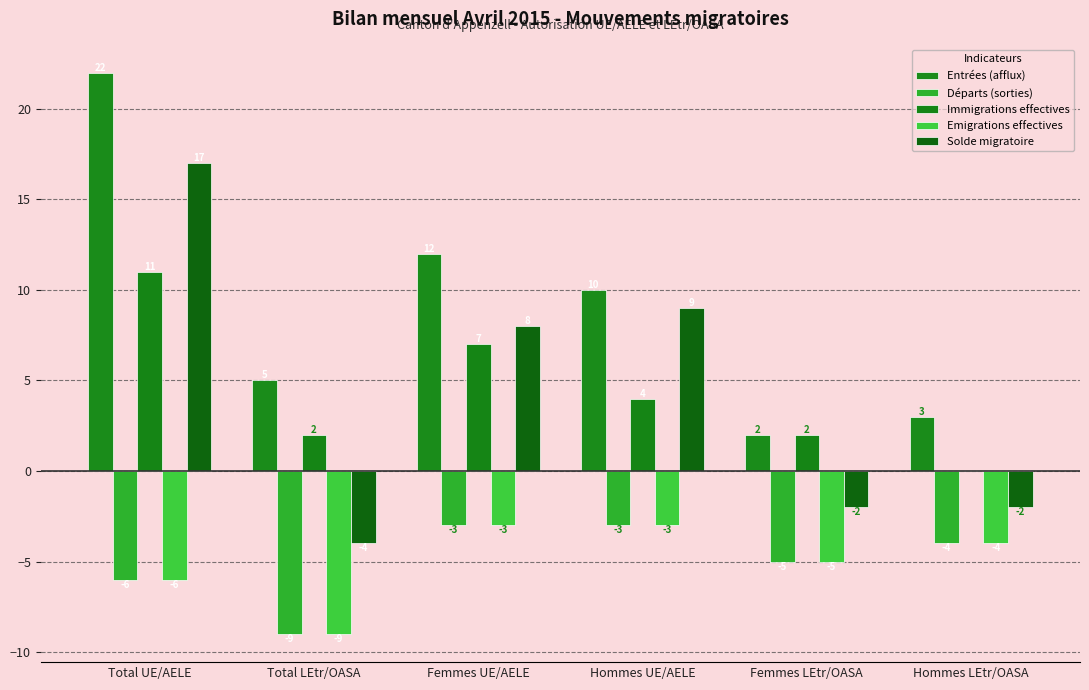

Is it true that Entrées (afflux) equals 10 at Hommes UE/AELE?

True